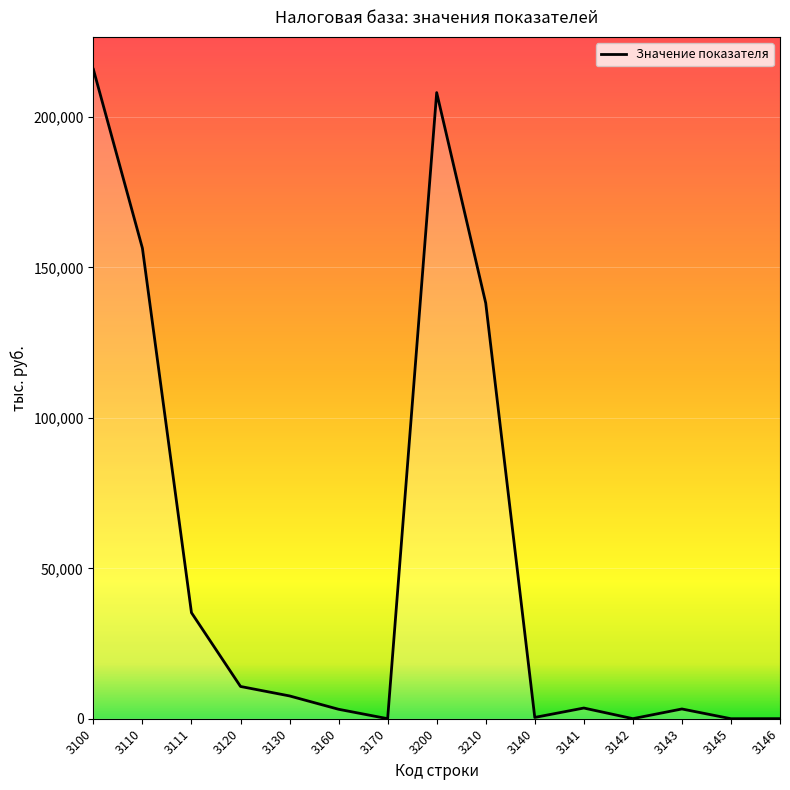

The value at 3210 is 138149. True or false?

True